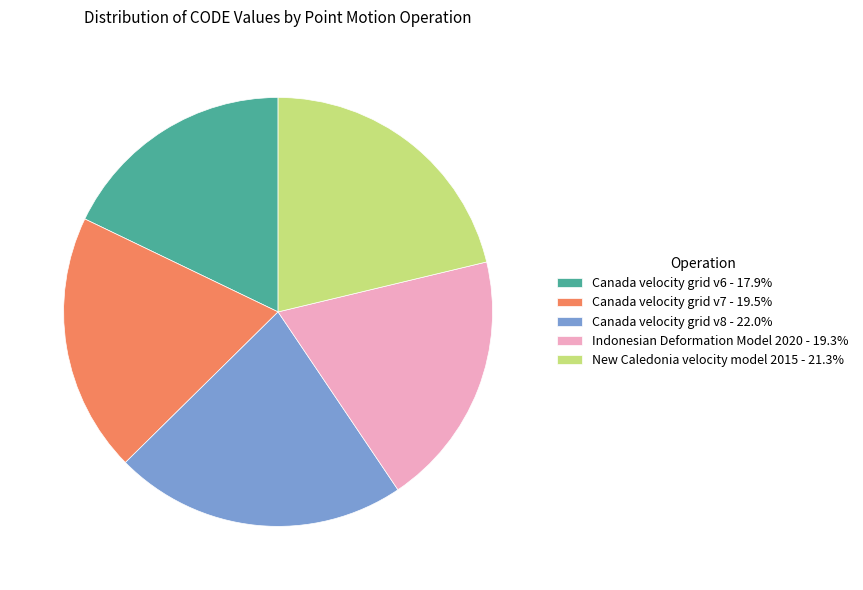

Which has a higher value, Canada velocity grid v6 or Canada velocity grid v8?

Canada velocity grid v8